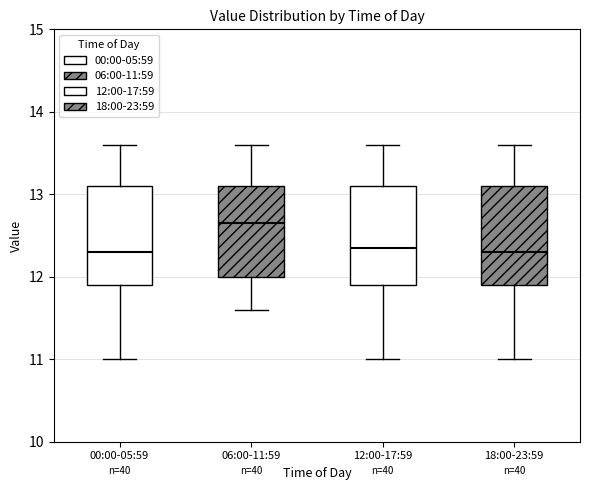

Reading left to right, transcribe this box plot: for each box, give where its median line is, the range the box spans, and where its two whiskers end, as read against the y-axis. The values are not printed on the chart, so give them approximately, as read against the axis.

00:00-05:59: median 12.3, box 11.9 to 13.1, whiskers 11.0 to 13.6
06:00-11:59: median 12.7, box 12.0 to 13.1, whiskers 11.6 to 13.6
12:00-17:59: median 12.4, box 11.9 to 13.1, whiskers 11.0 to 13.6
18:00-23:59: median 12.3, box 11.9 to 13.1, whiskers 11.0 to 13.6